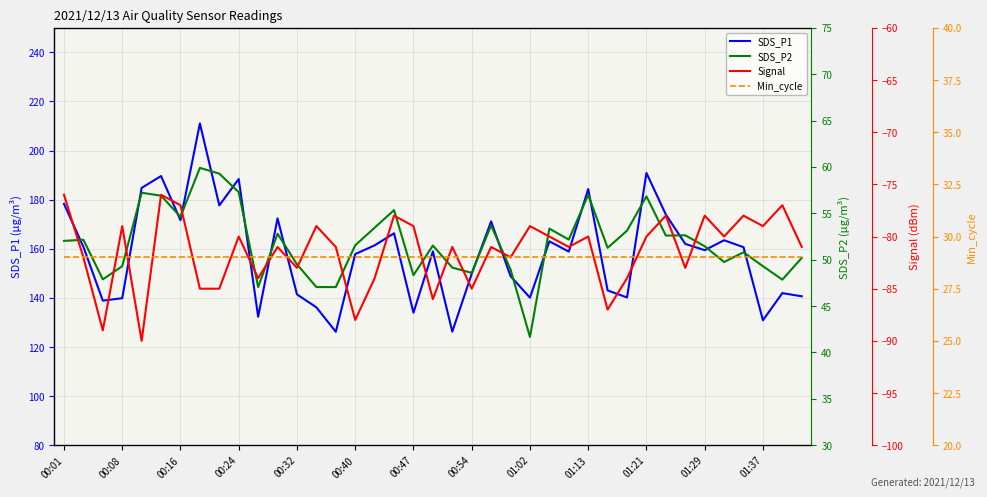

True or false: Signal has more than 0 points higher than both neighbors.

True